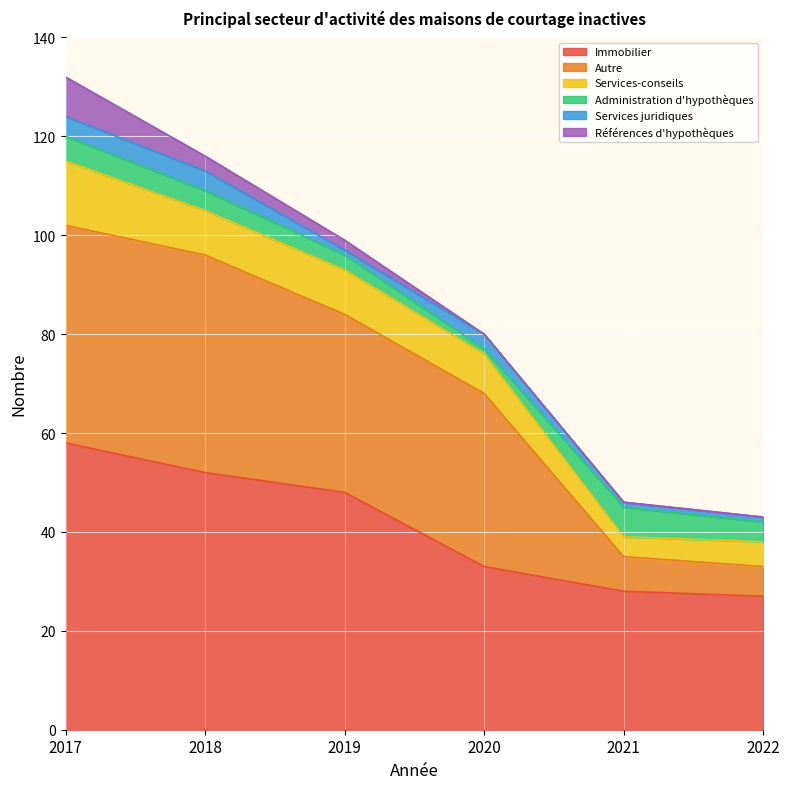

At which category does the chart reach its minimum across all series?

2020